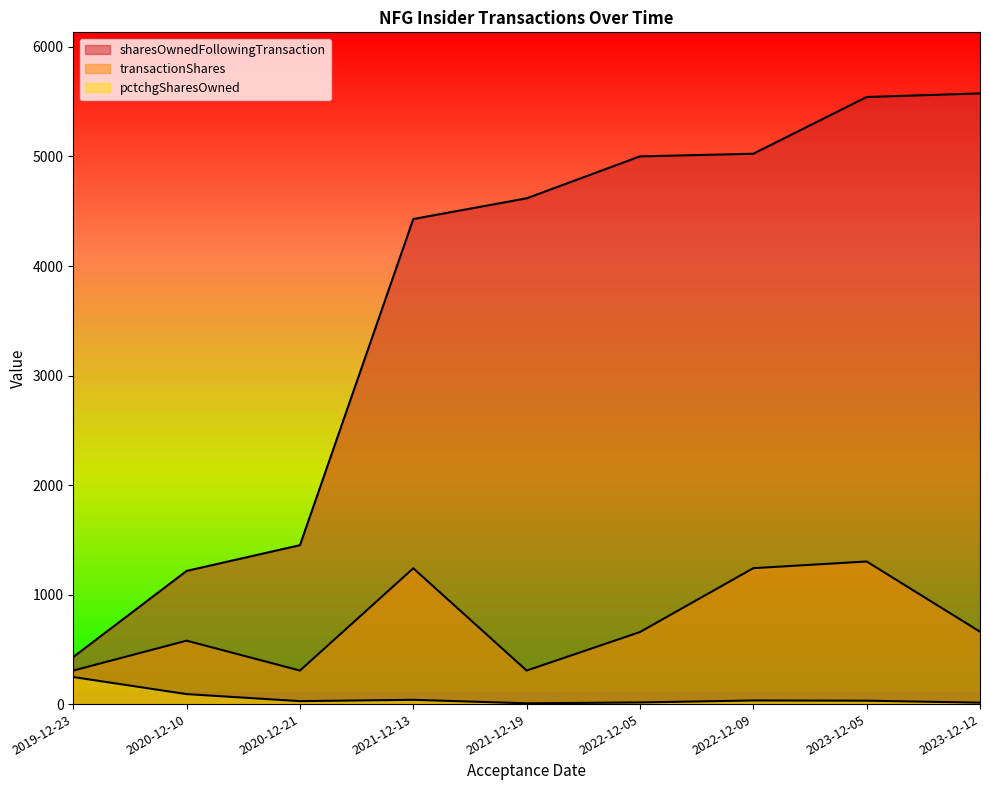

True or false: transactionShares has more than 1 points higher than both neighbors.

True